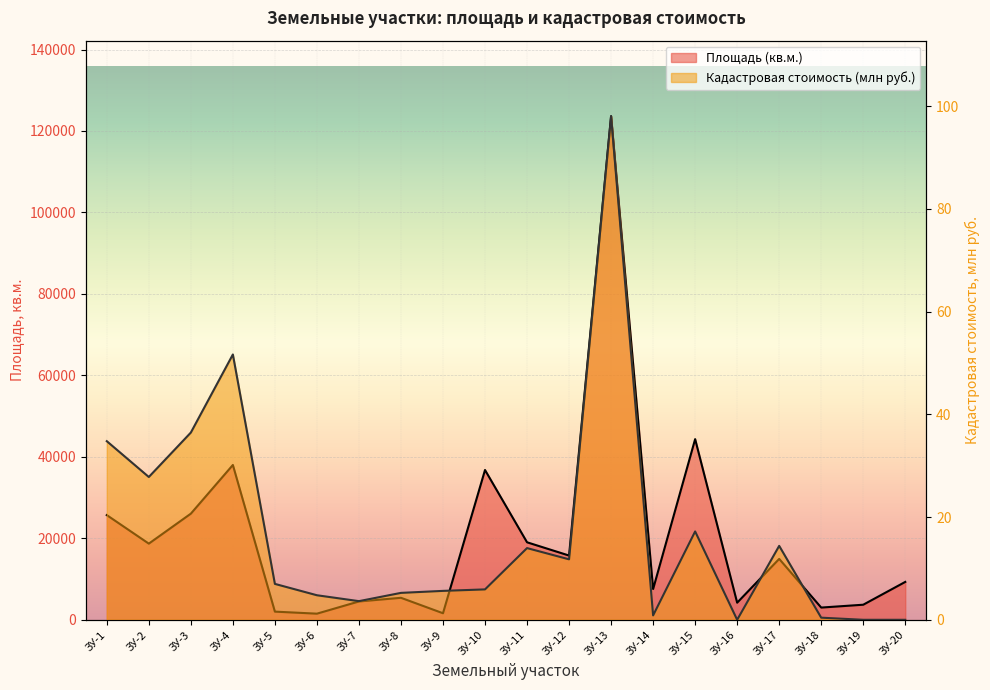

At which category does Площадь (кв.м.) reach its first local valley?

ЗУ-2